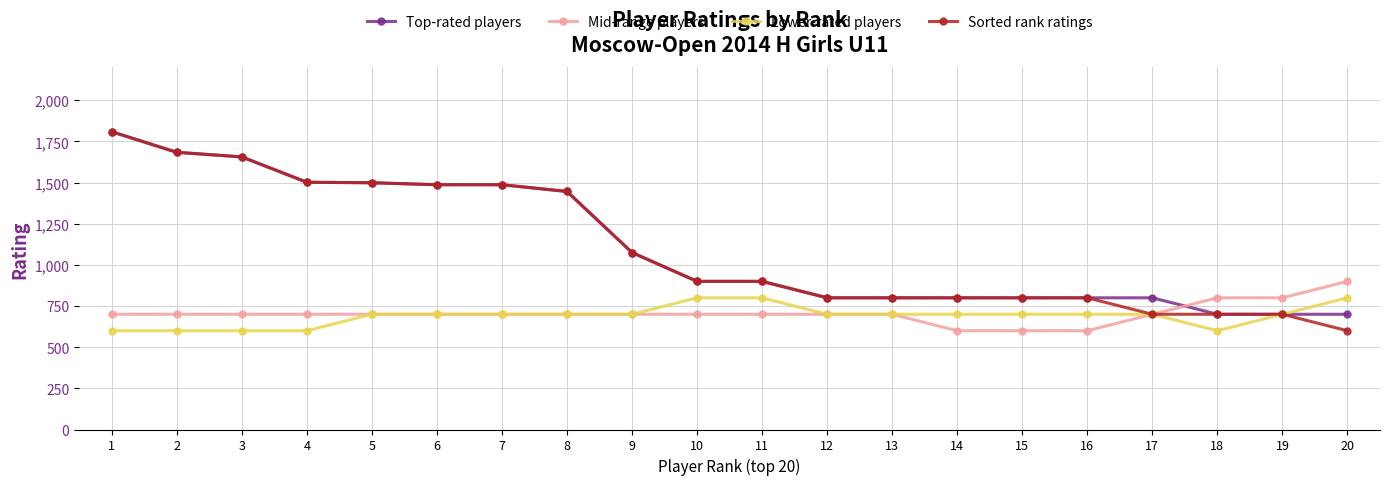

True or false: Mid-range players has a value of 600 at 14.

True